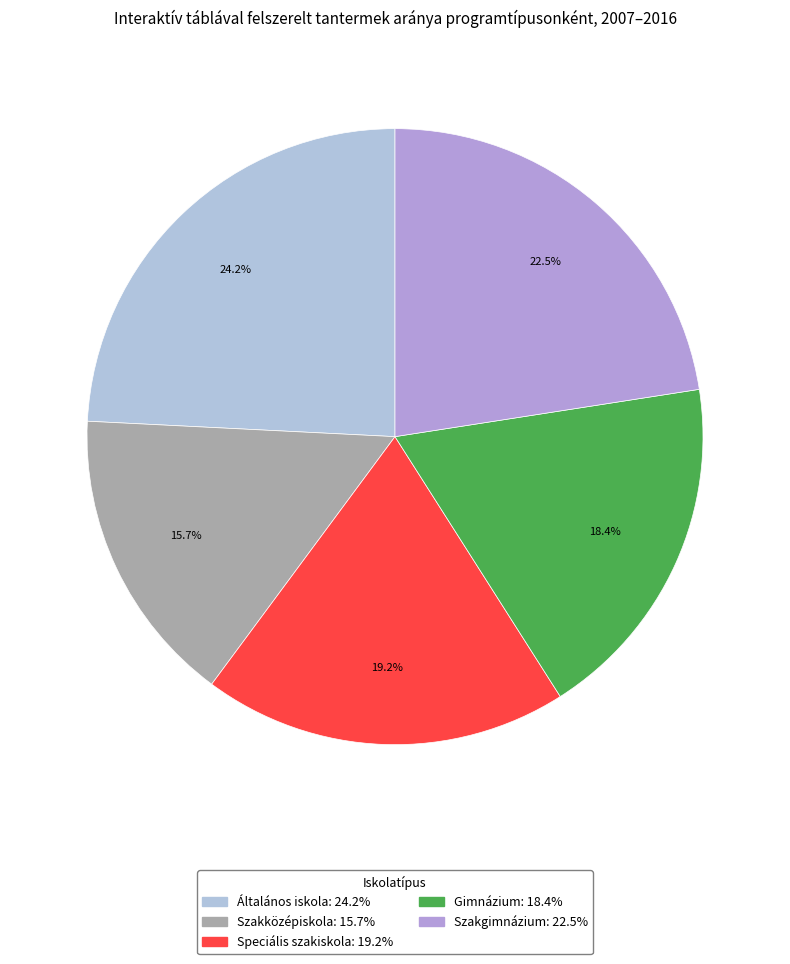

How many slices are in this pie chart?

5